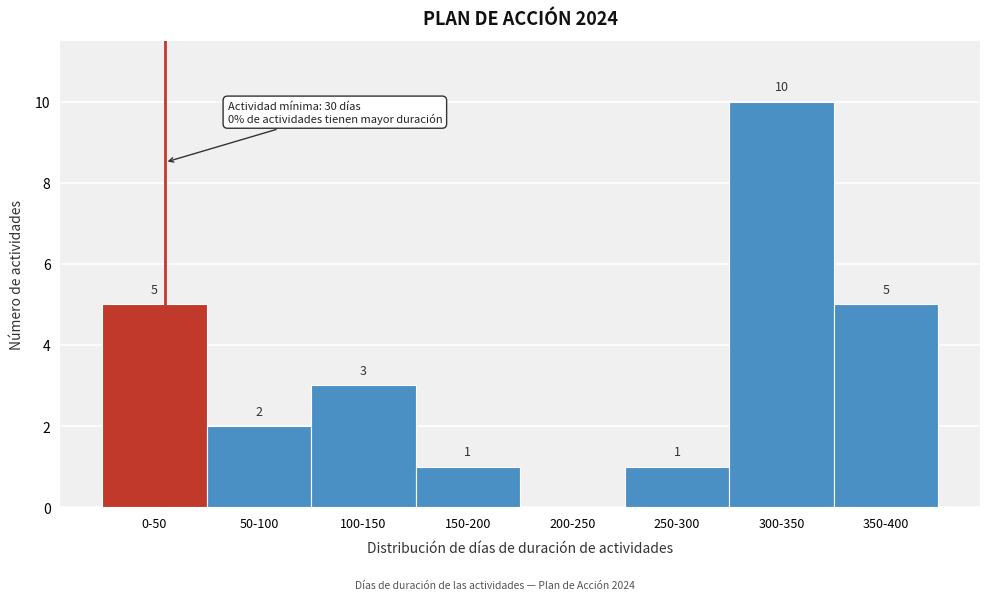

Reading left to right, transcribe all the data shown in this chart.

0-50=5	50-100=2	100-150=3	150-200=1	200-250=0	250-300=1	300-350=10	350-400=5